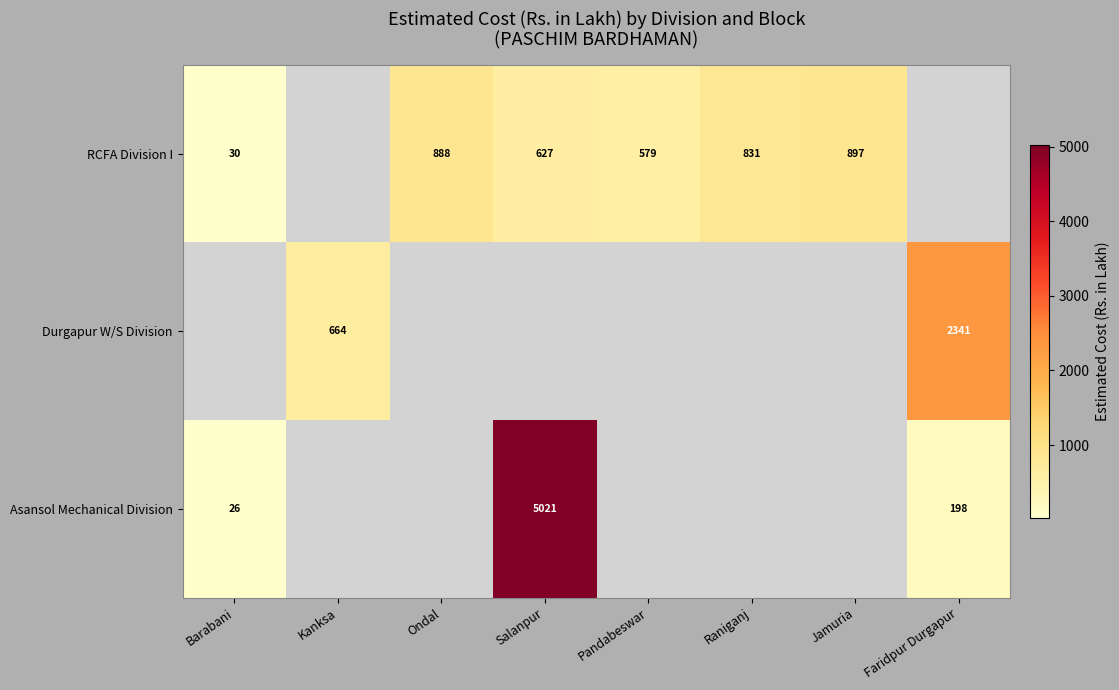

At which label does RCFA Division I first exceed 831?

Ondal